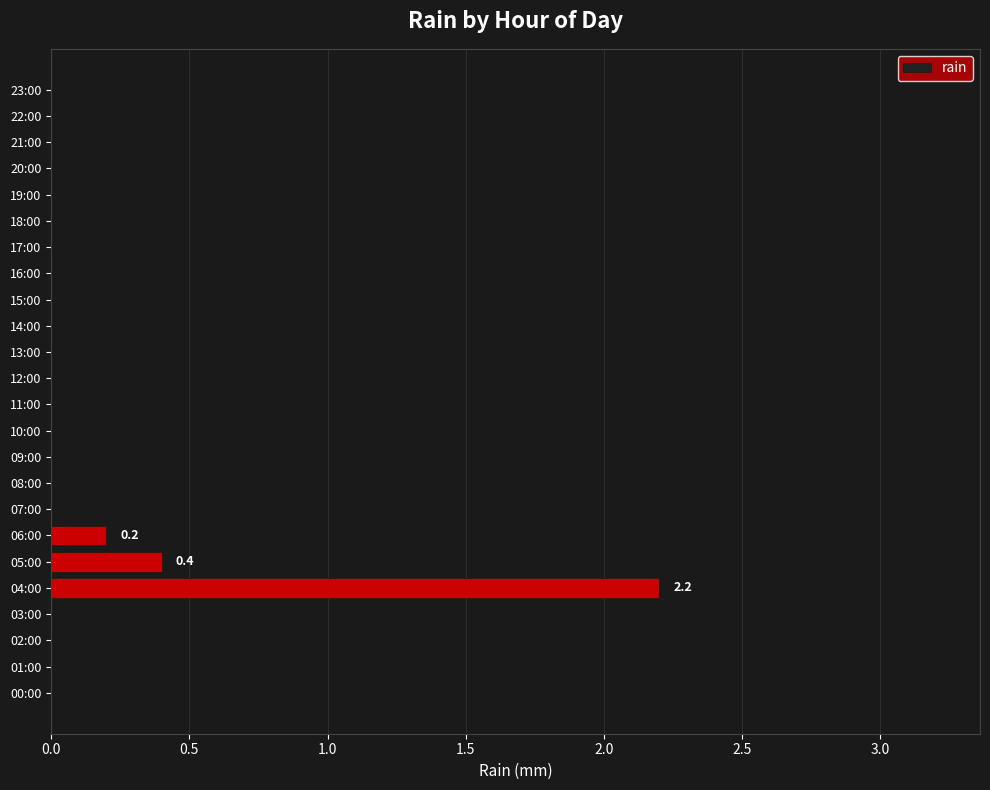

The chart shows a value of 0.0 at 07:00. True or false?

True